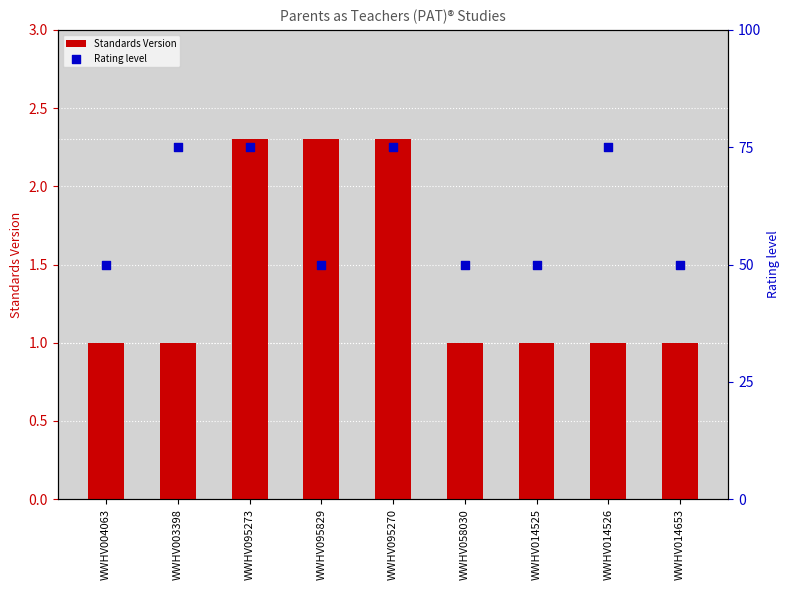

Is the value of Standards Version at WWHV095273 greater than the value of Rating level at WWHV095273?

No